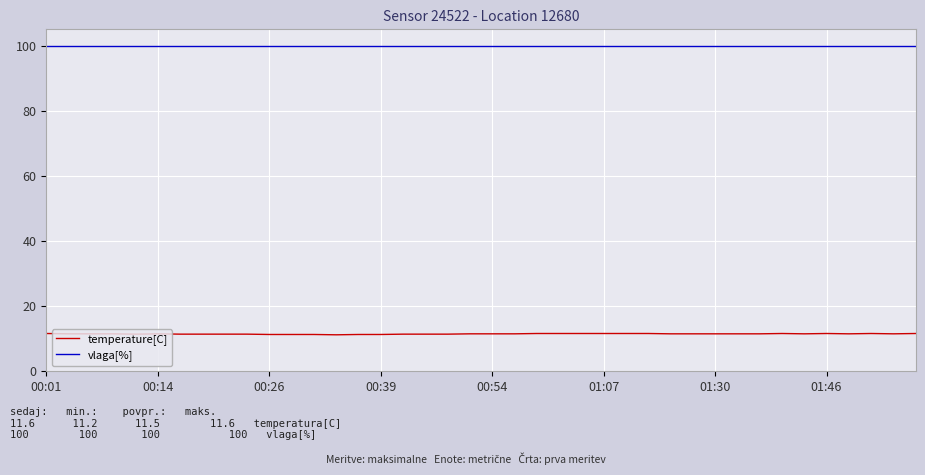

Which series has the largest total across all categories?

vlaga[%]